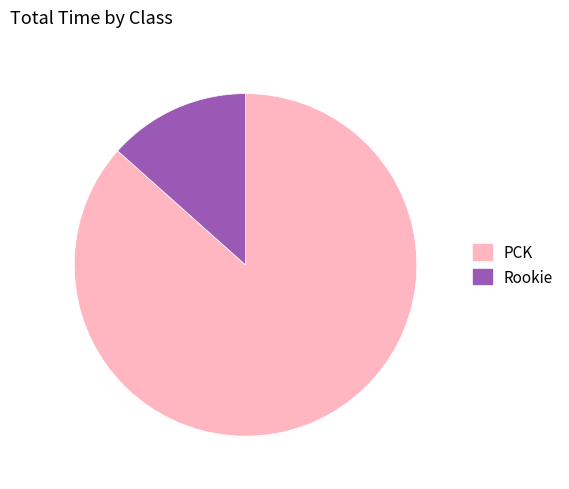

How many segments does this pie chart have?

2